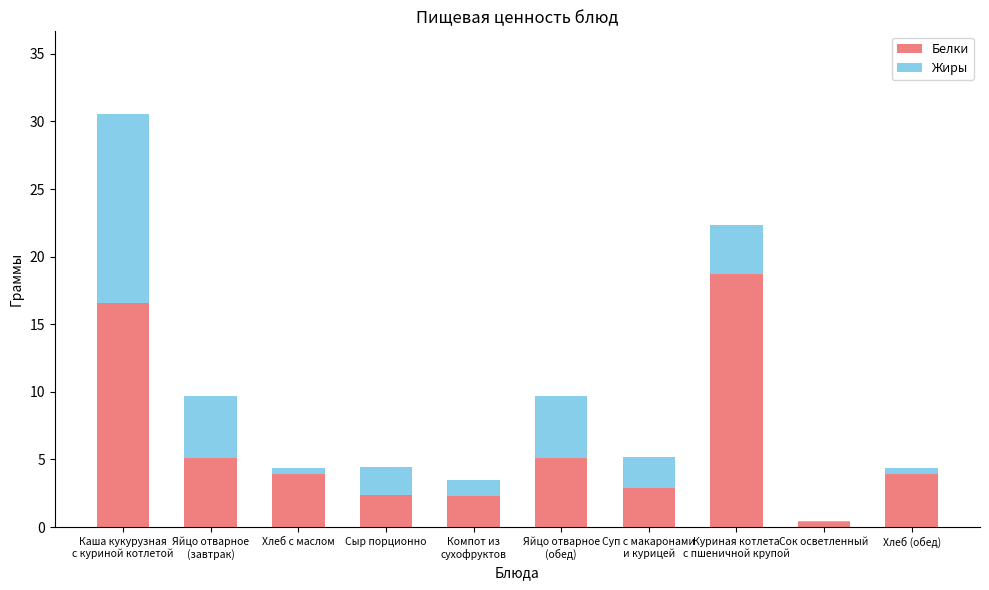

What is the sum of all Белки values?

61.2